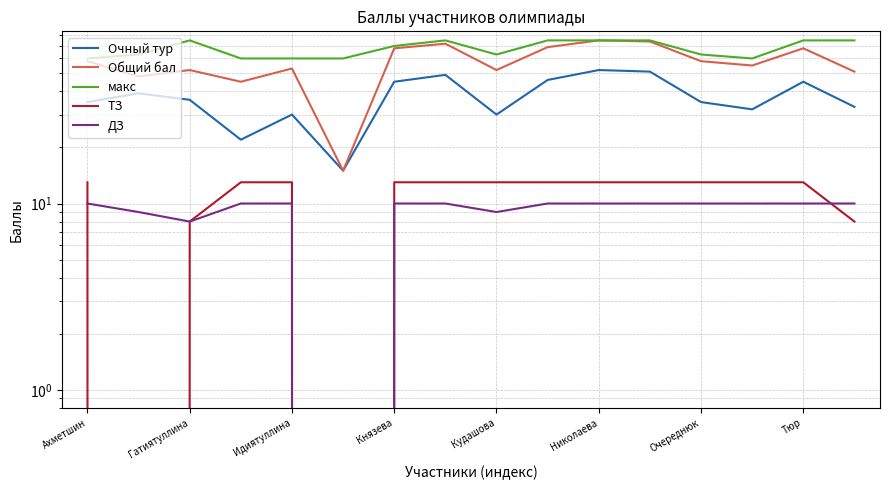

The value of Очный тур at Идиятуллина is 51. True or false?

False